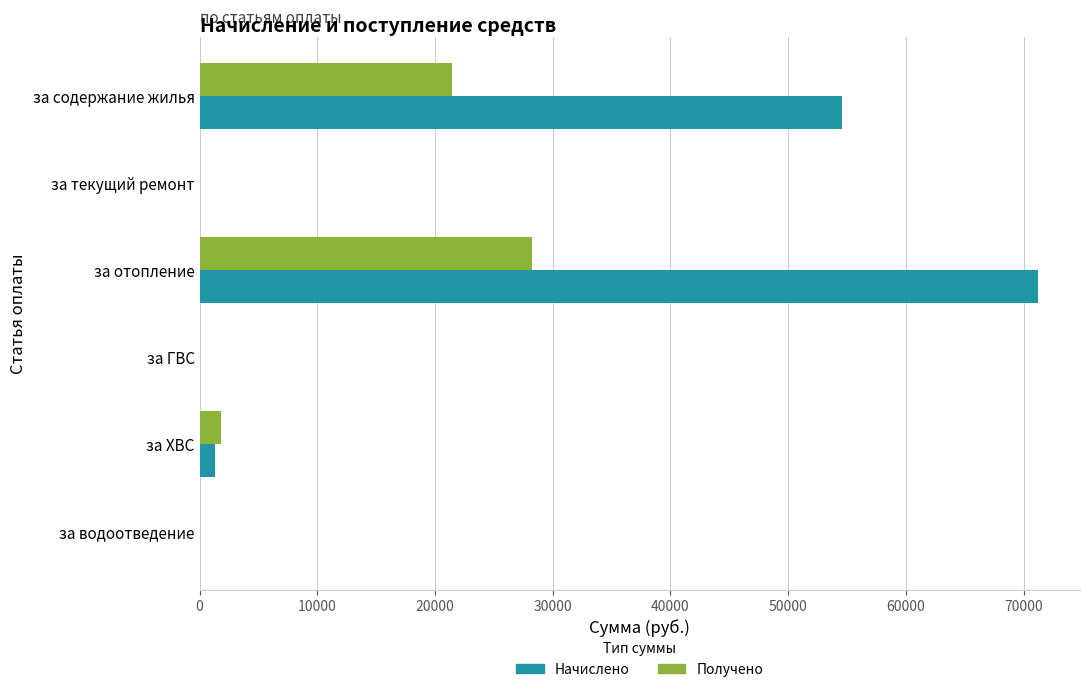

Which category has the highest value across all series?

за отопление